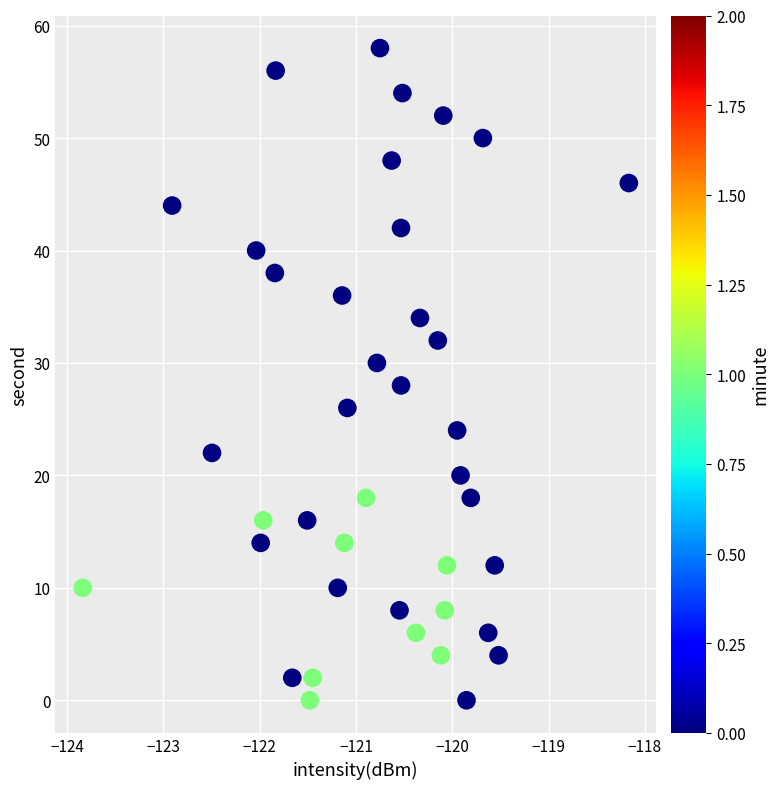

What is the range of Y values (max minus min)?

58